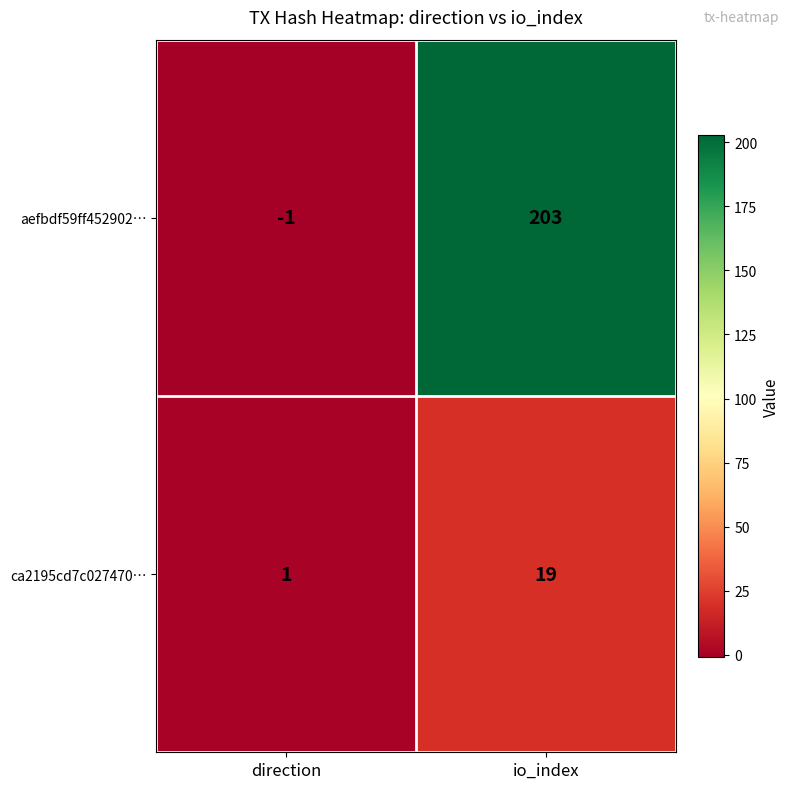

What is the difference between the highest and lowest values at direction?

2